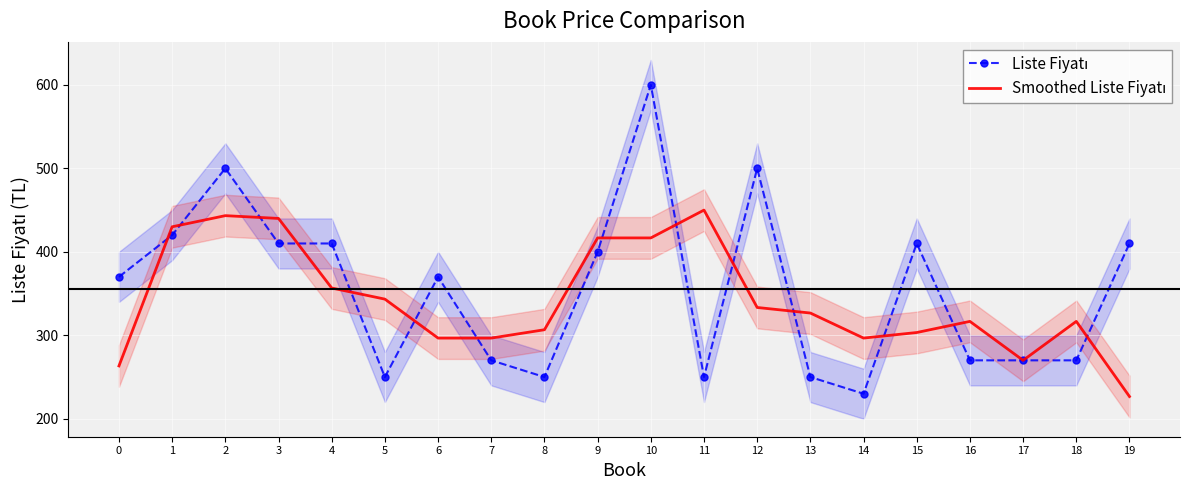

How many data points in Liste Fiyatı are less than 370?

9